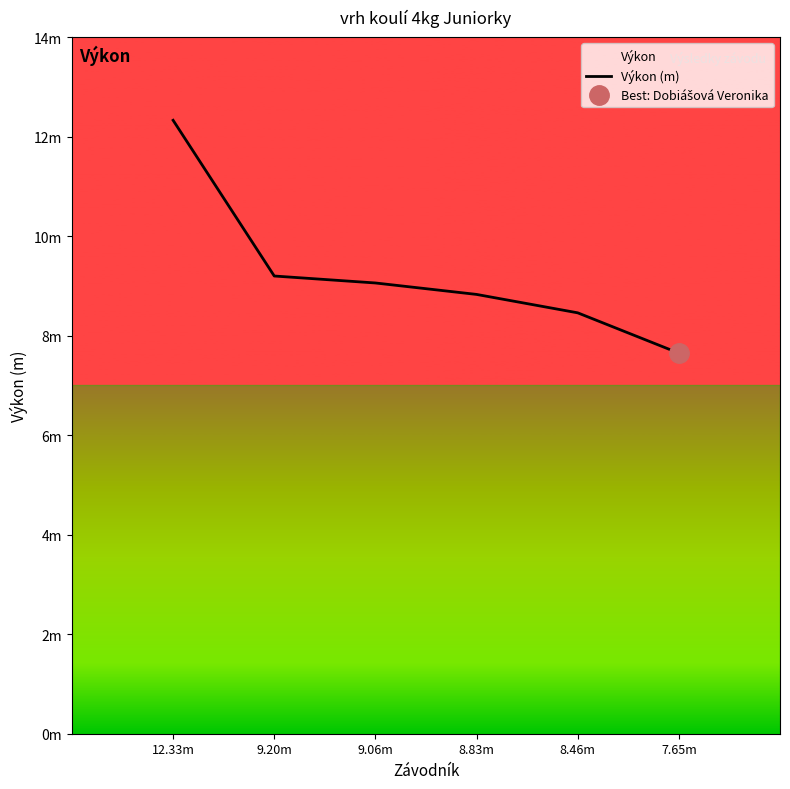

What is the difference between the second highest and second lowest values?

0.7